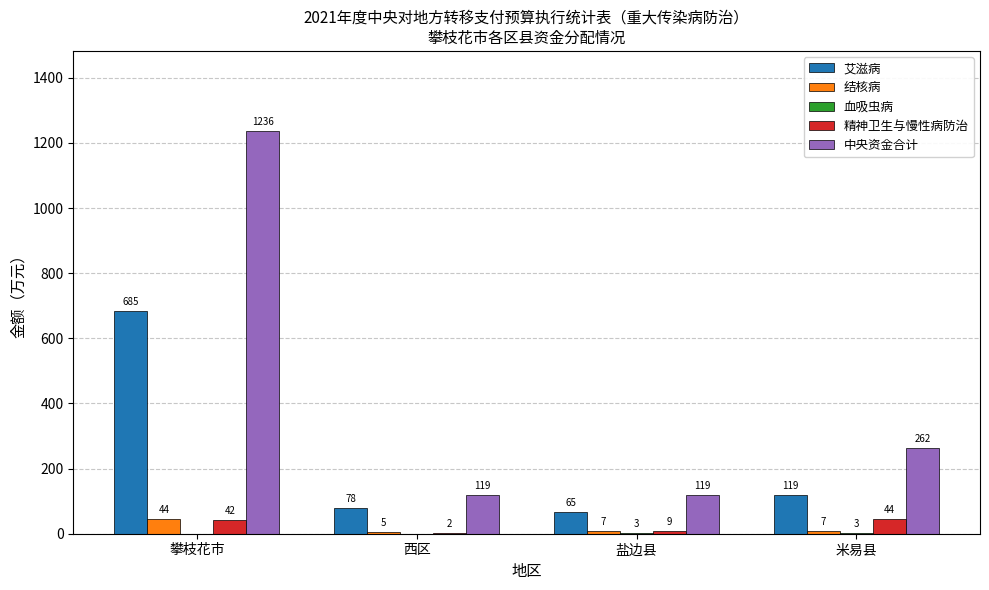

What is the difference between the 精神卫生与慢性病防治 values at 西区 and 米易县?

42.0